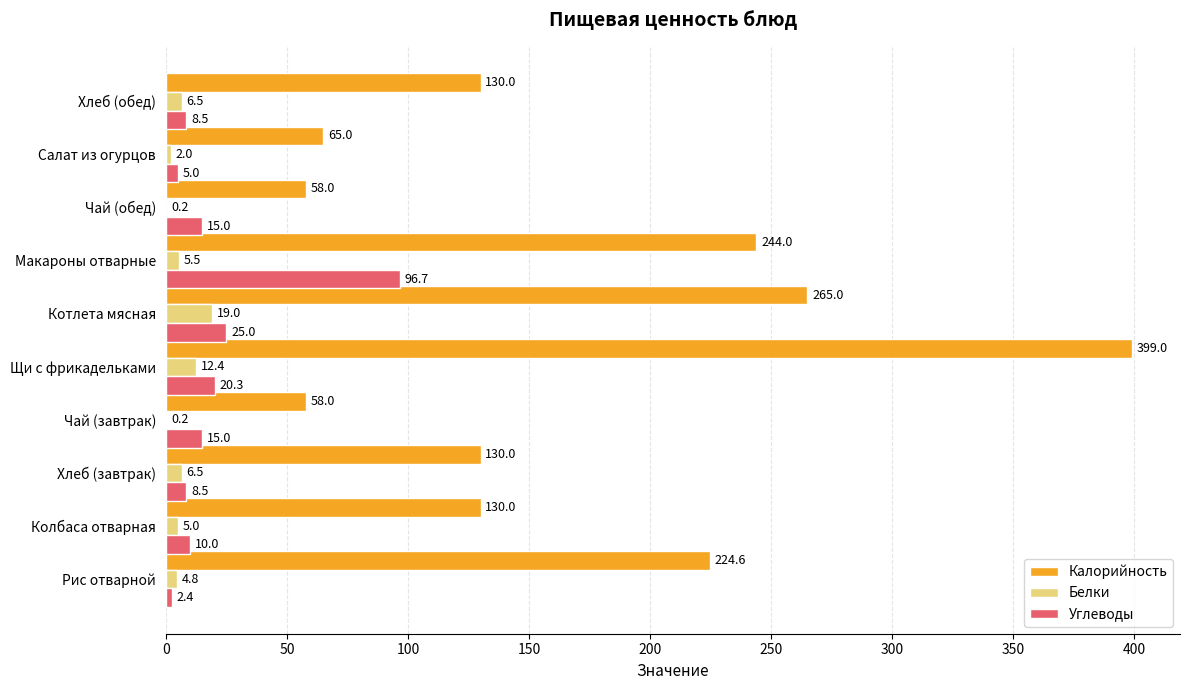

What is the sum of the Калорийность values at Котлета мясная and Хлеб (обед)?

395.0